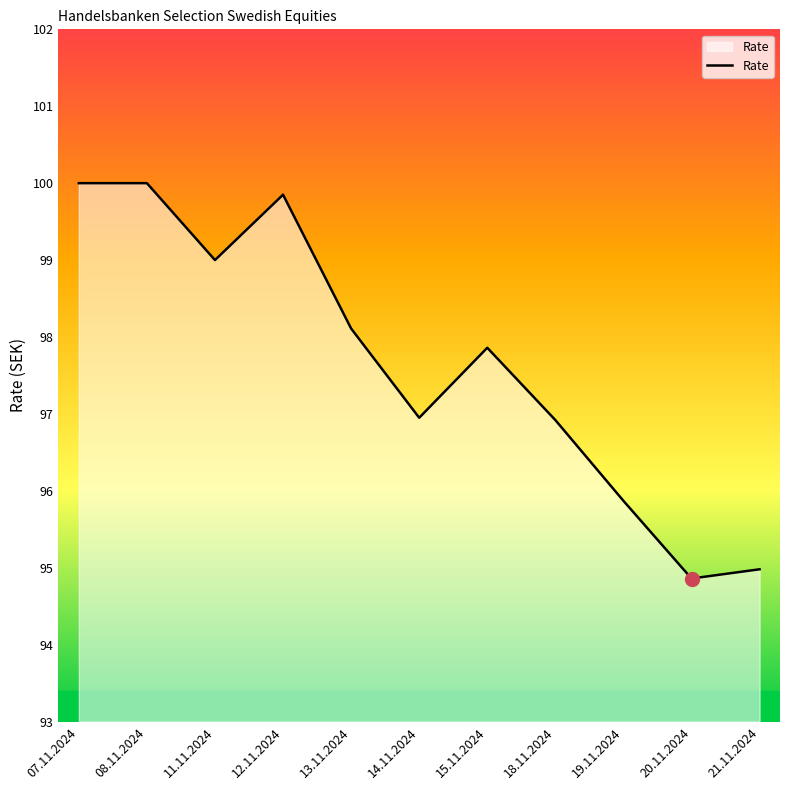

What value does the data have at 11.11.2024?

99.0